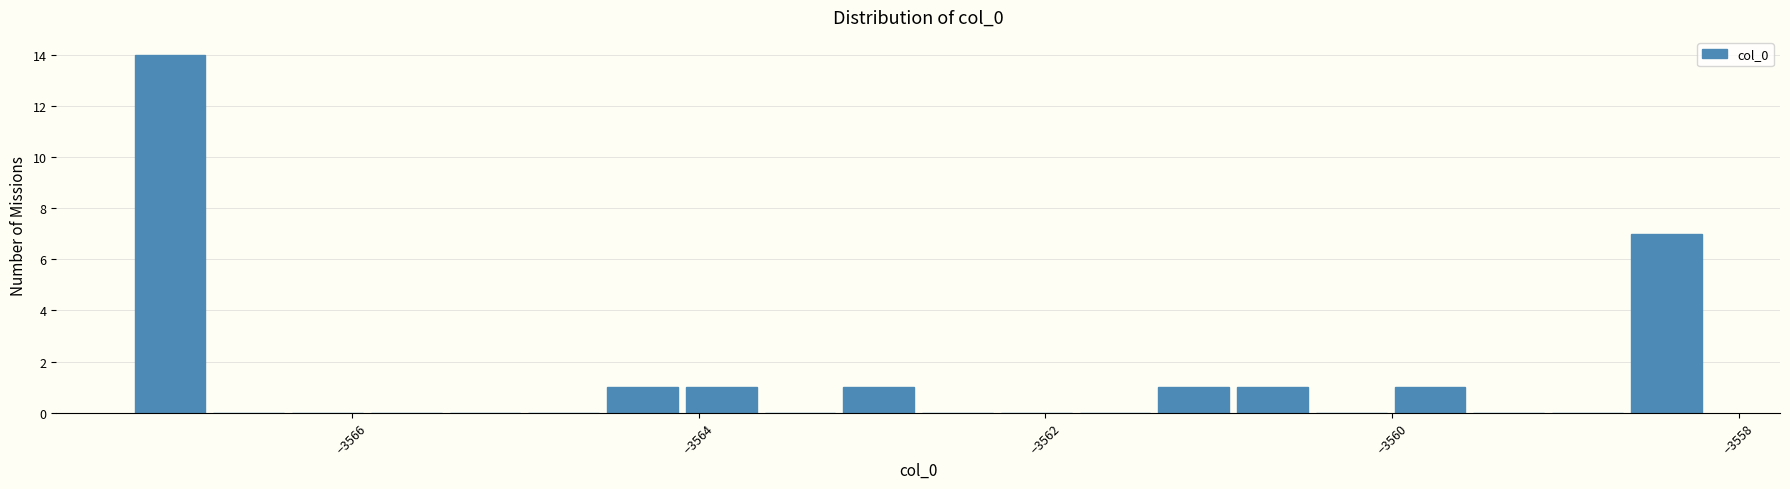

Read against the x-axis, roughly where is the centre of the tallest bar?

-3567.0